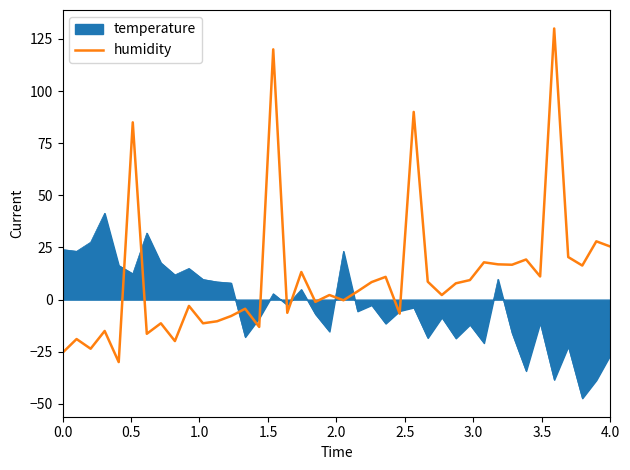

Rank the series by their maximum value, from highest to lowest.

humidity, temperature